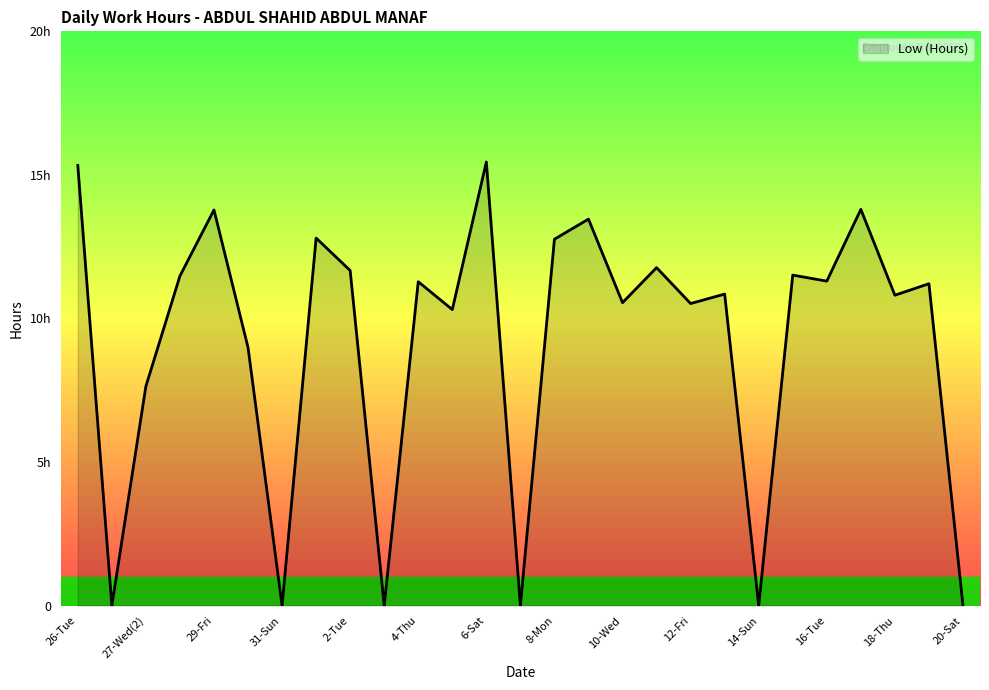

Rank the categories by value from highest to lowest.

6-Sat, 26-Tue, 17-Wed, 29-Fri, 9-Tue, 1-Mon, 8-Mon, 11-Thu, 2-Tue, 15-Mon, 28-Thu, 16-Tue, 4-Thu, 19-Fri, 13-Sat, 18-Thu, 10-Wed, 12-Fri, 5-Fri, 30-Sat, 27-Wed(2), 27-Wed(1), 31-Sun, 3-Wed, 7-Sun, 14-Sun, 20-Sat